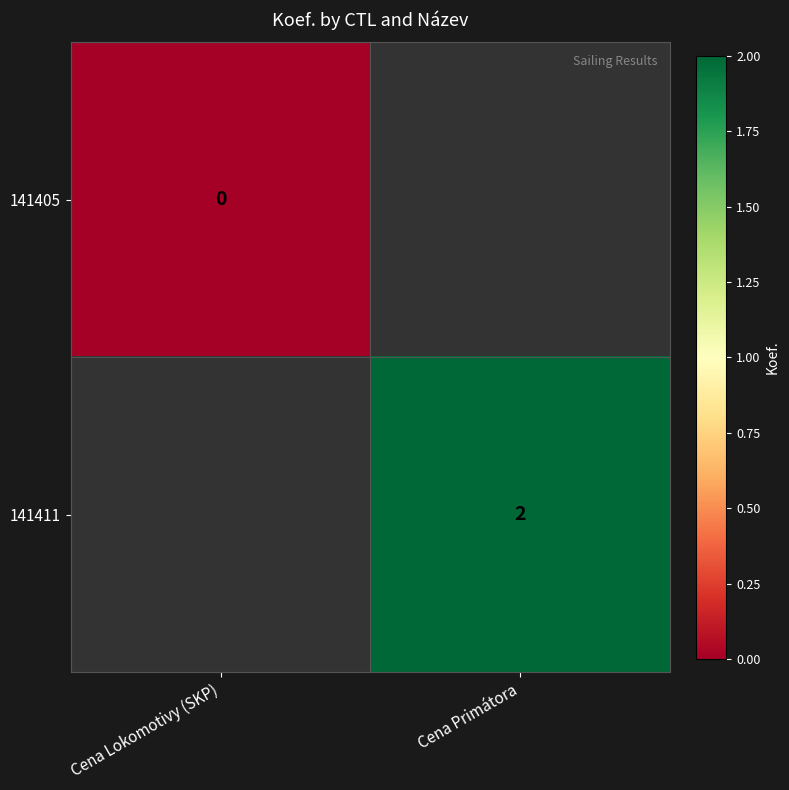

True or false: 141411 has a value of 3 at Cena Primátora.

False